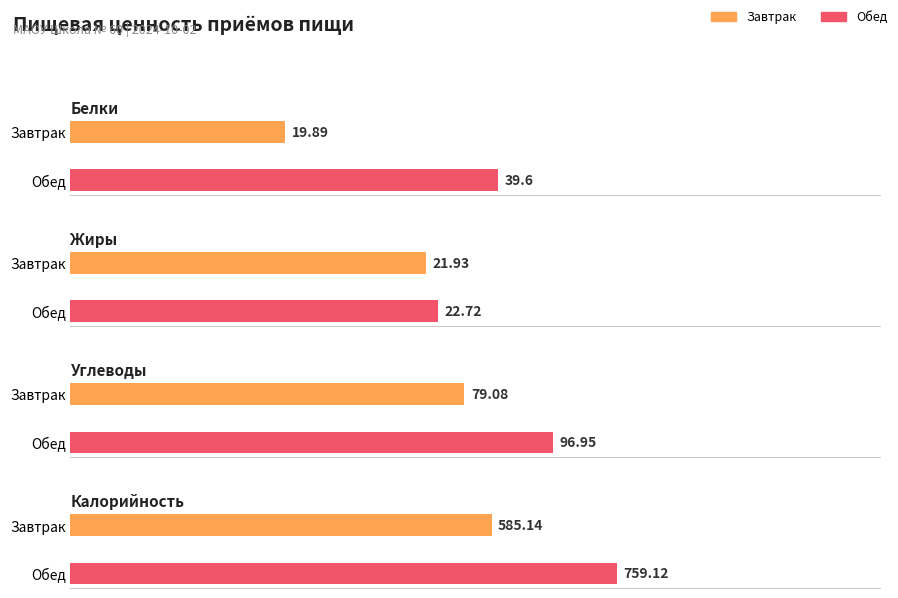

At how many categories does at least one series exceed 573?

2